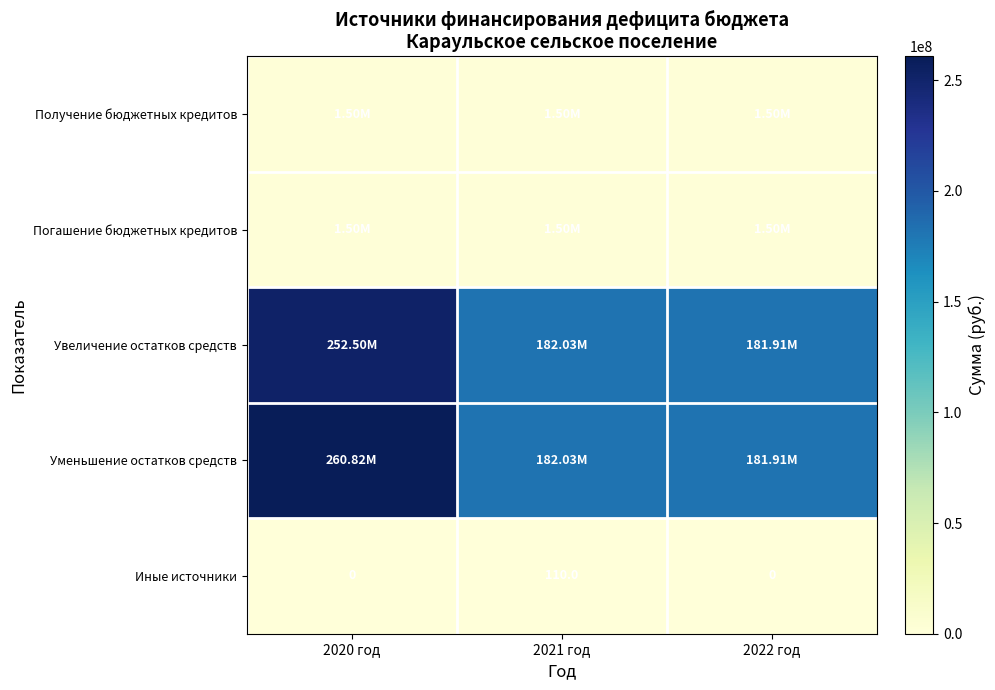

Which category has the lowest value in the Погашение бюджетных кредитов series?

2020 год